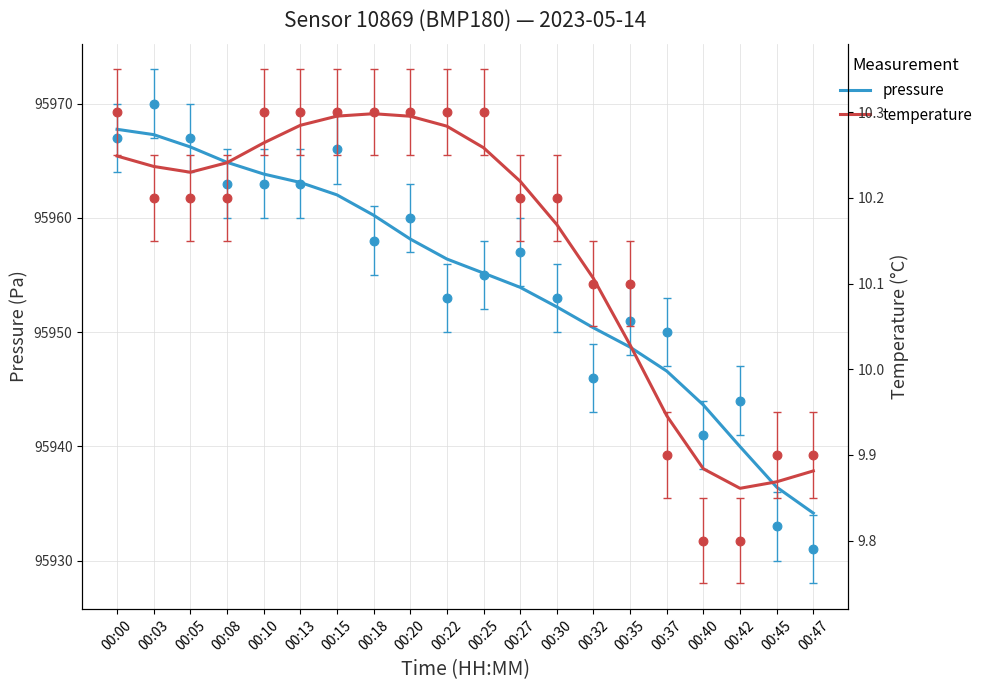

Is the value of temperature at 00:37 greater than the value of pressure at 00:18?

No